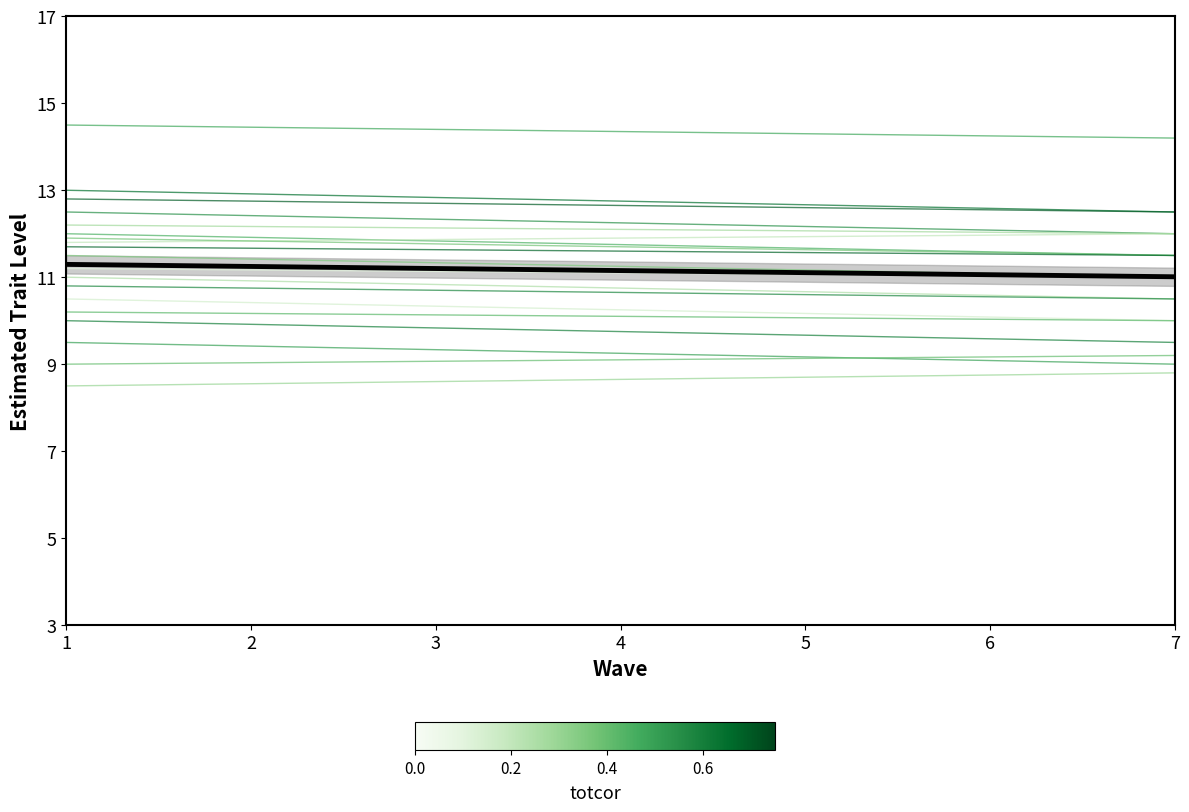

Is the value of Monumento a Simon Bolivar at 5 greater than the value of Gran Hermano. El senor oscuro at 2?

No